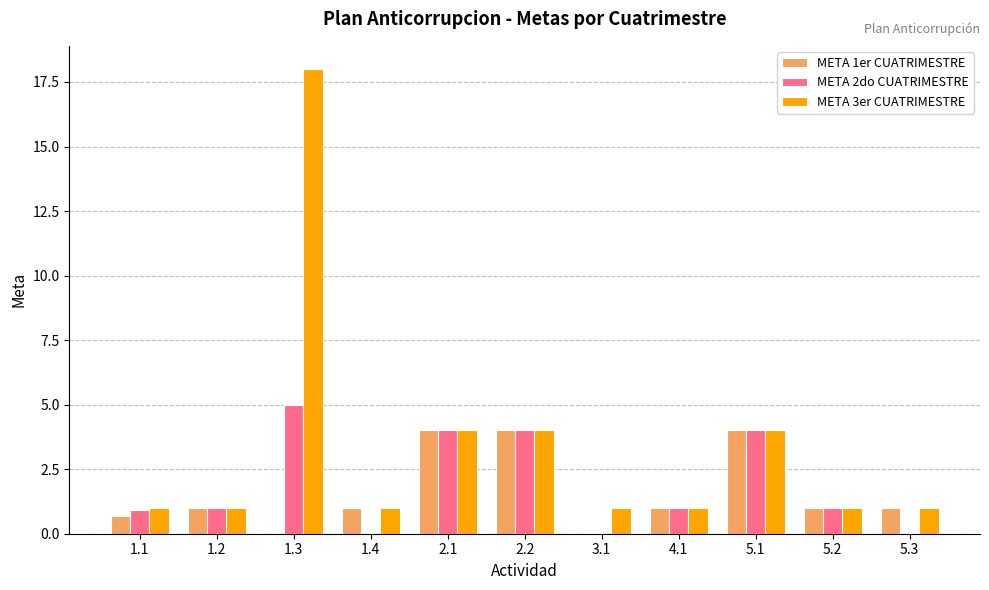

How many groups of bars are there?

11